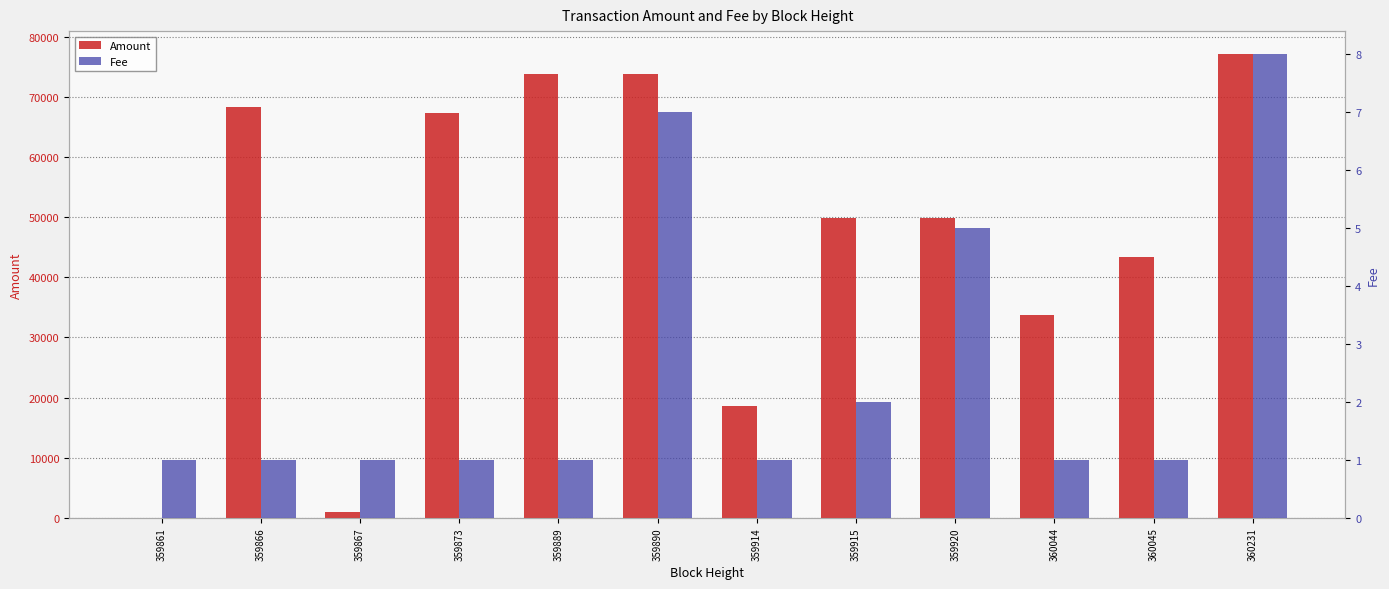

Is the value of Fee at 359914 greater than the value of Amount at 359867?

No